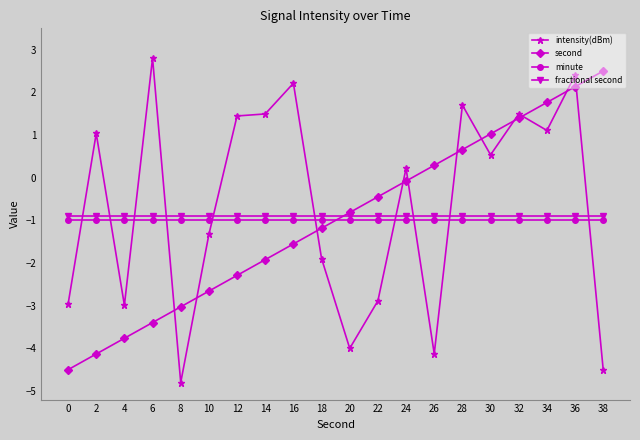

Read the second value at 2.

-4.1